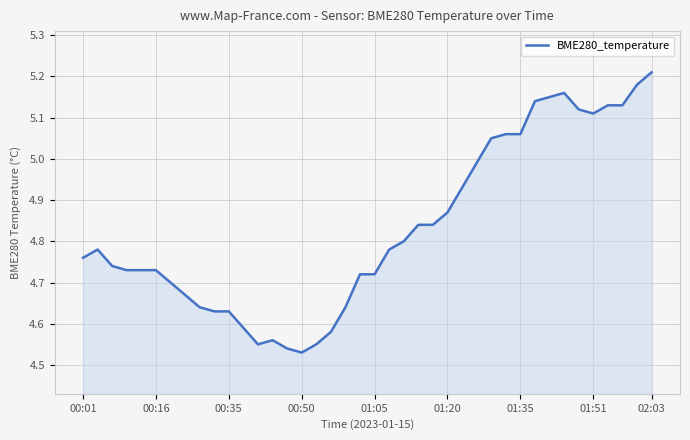

What is the difference between the maximum and minimum values?

0.7